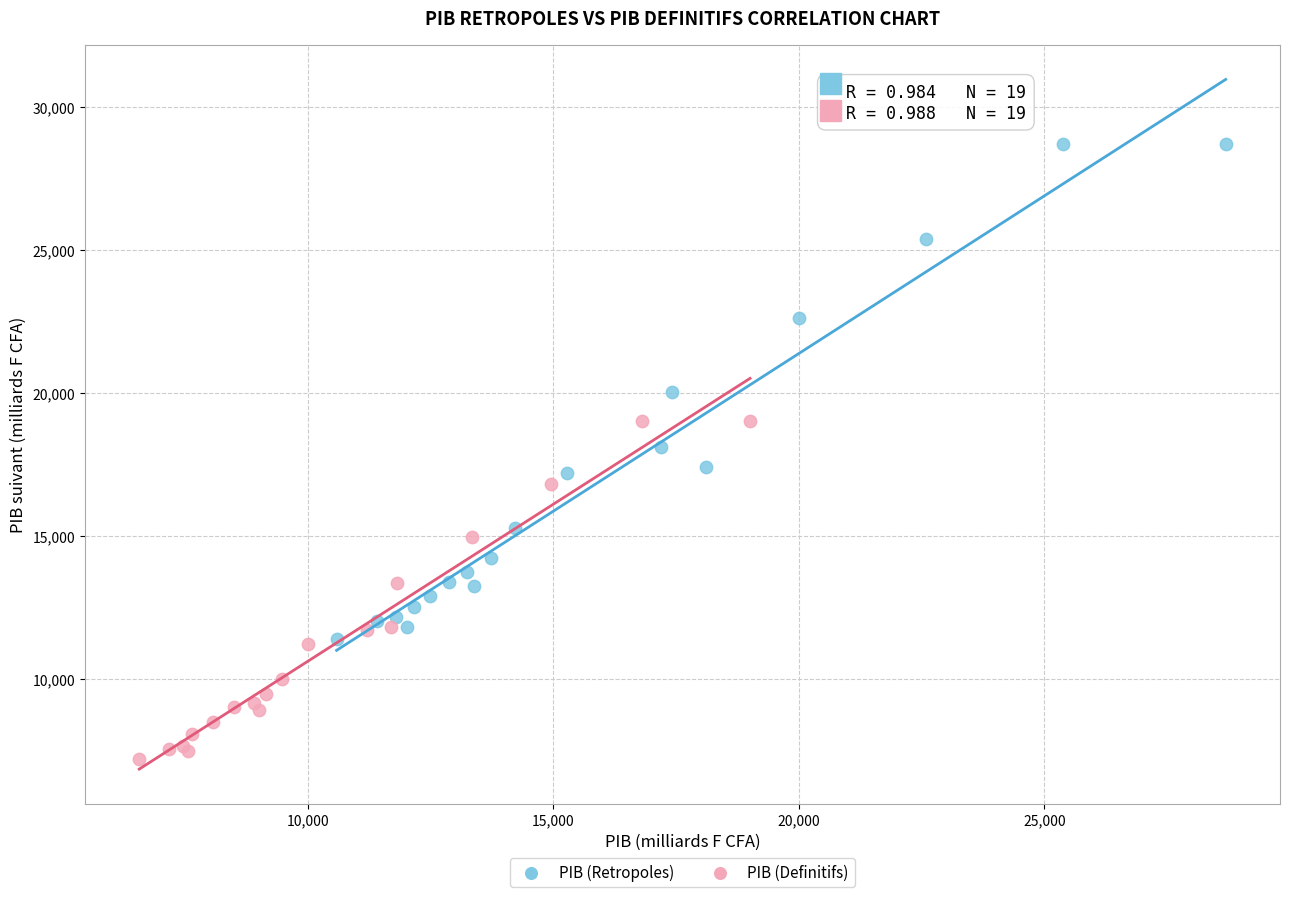

Which series reaches the minimum Y coordinate?

PIB (Definitifs)